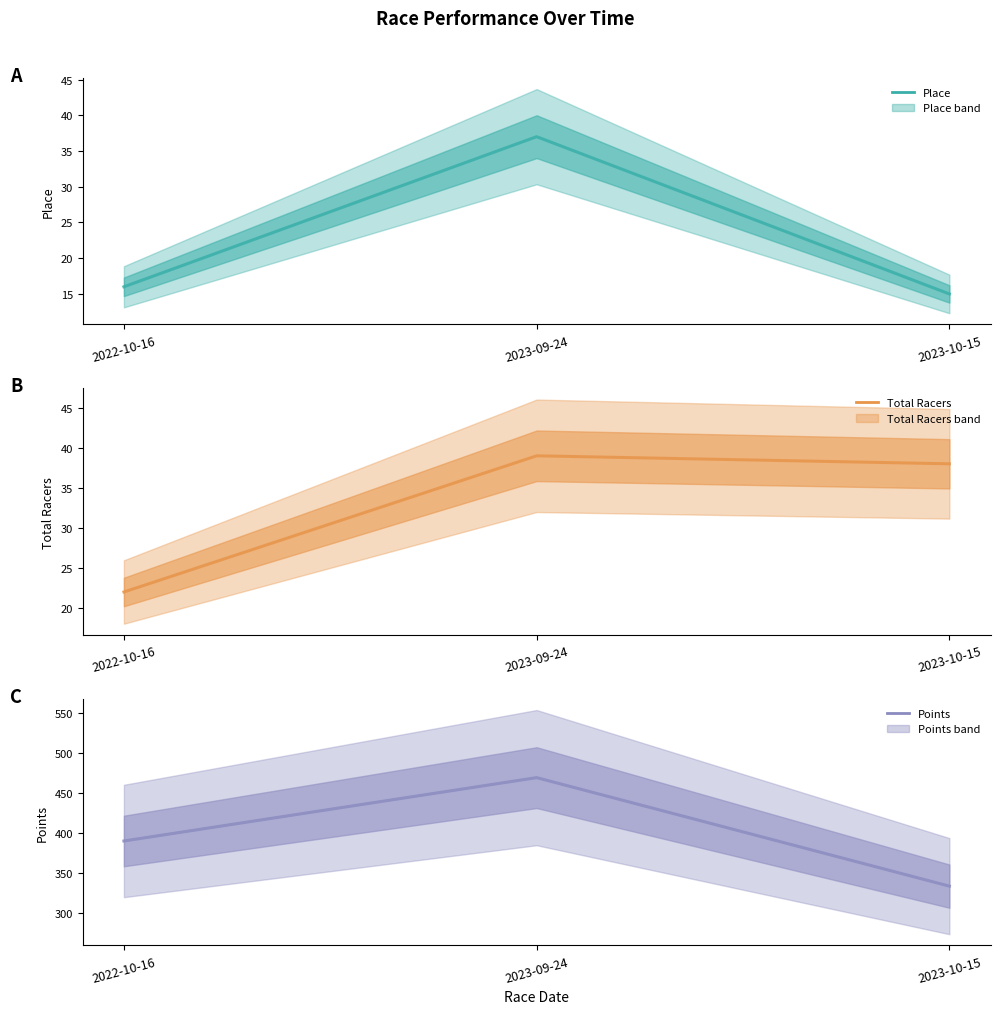

Rank the series at 2022-10-16 from lowest to highest value.

Place, Total Racers, Points